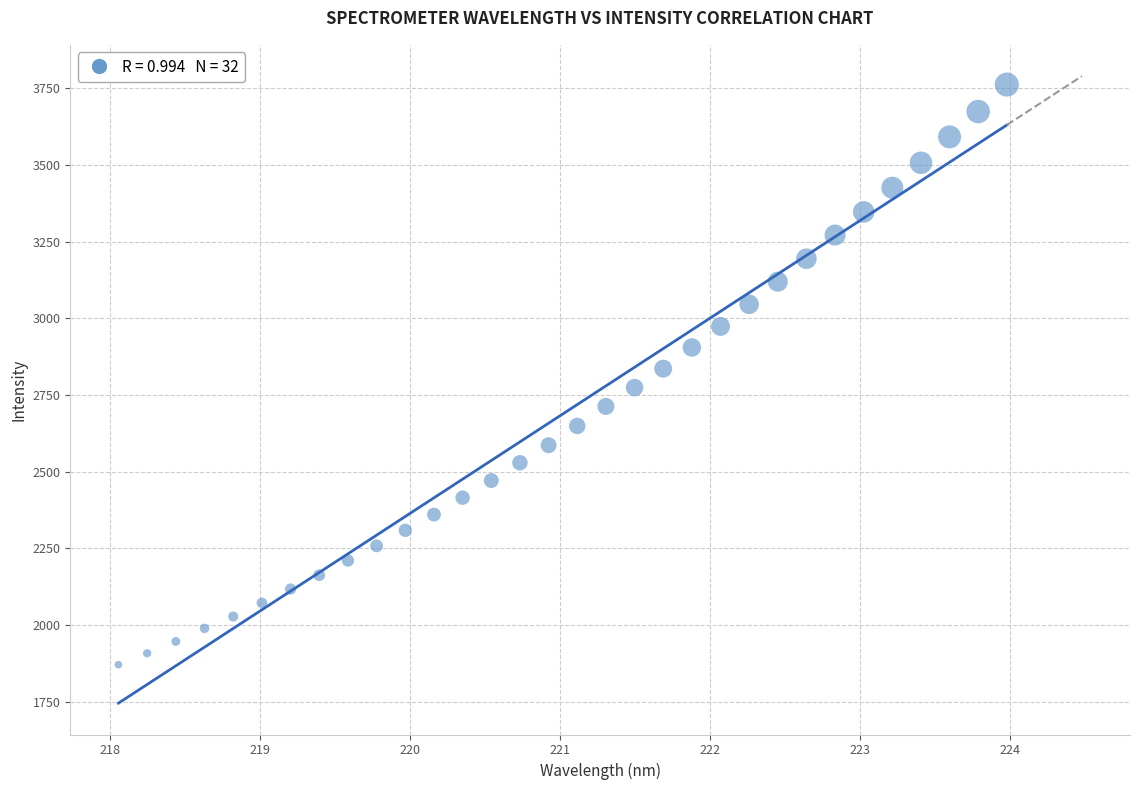

What is the range of Y values (max minus min)?

1890.7